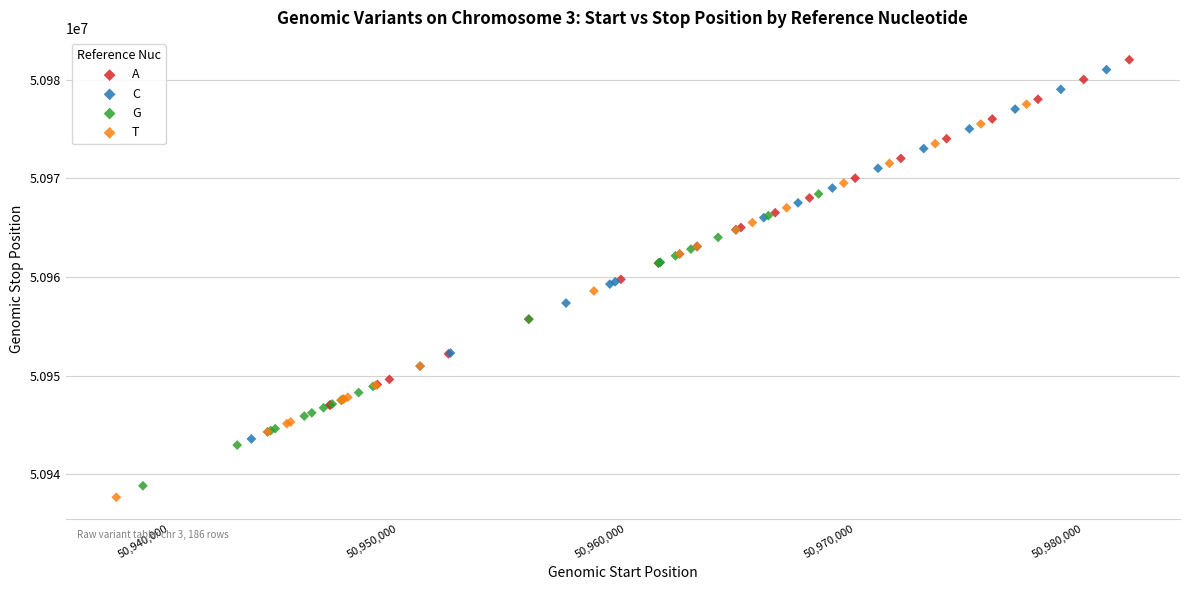

Which series reaches the minimum Y coordinate?

T